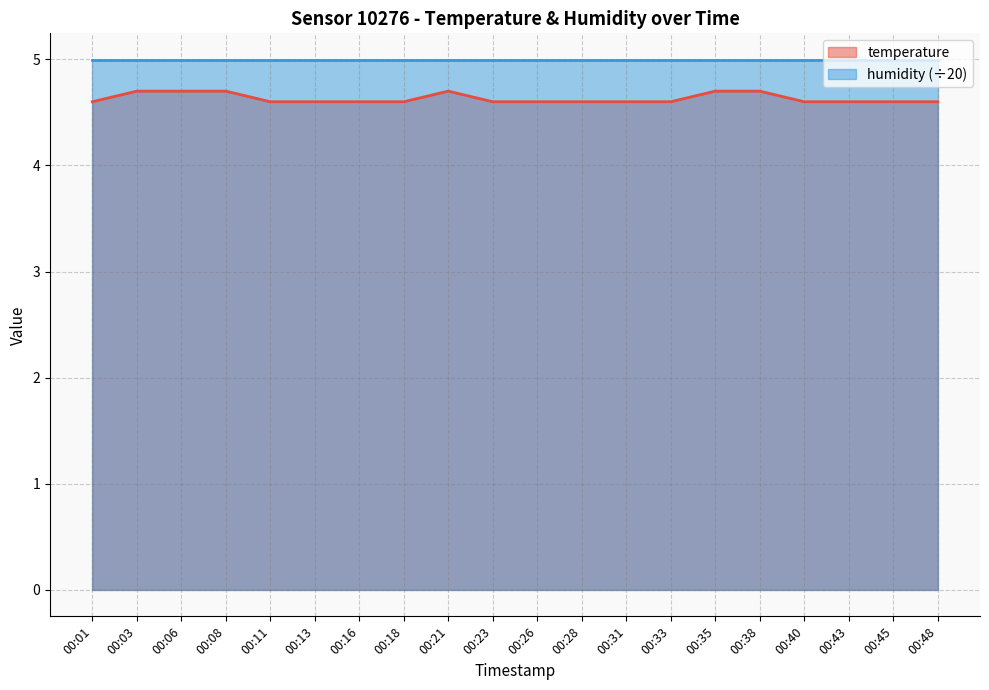

At which category does the data reach its first local peak?

00:21